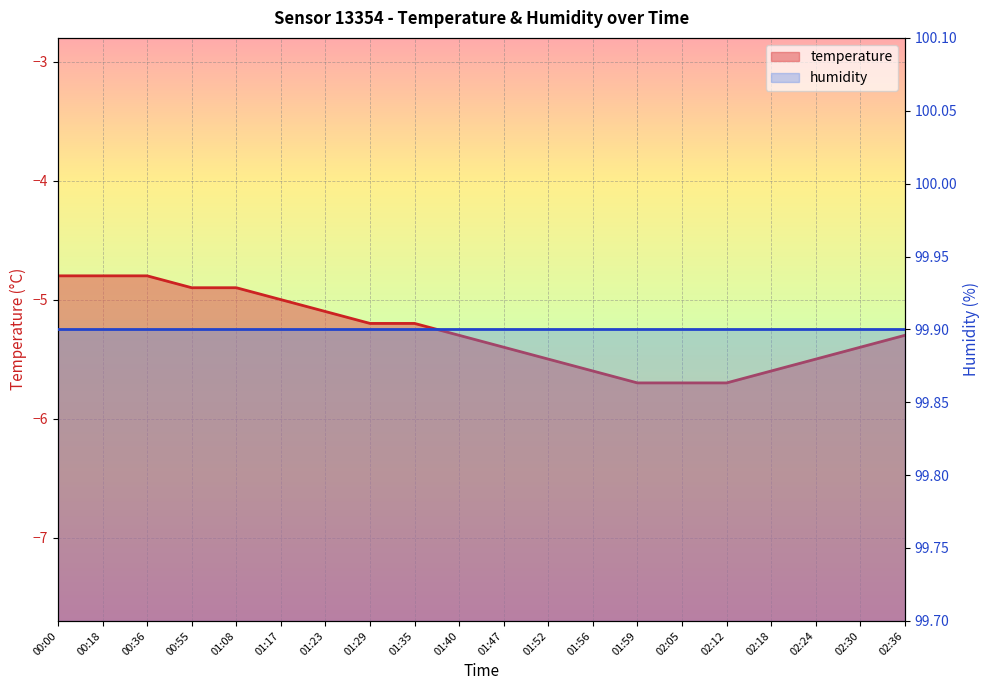

True or false: humidity and temperature cross at least once.

False